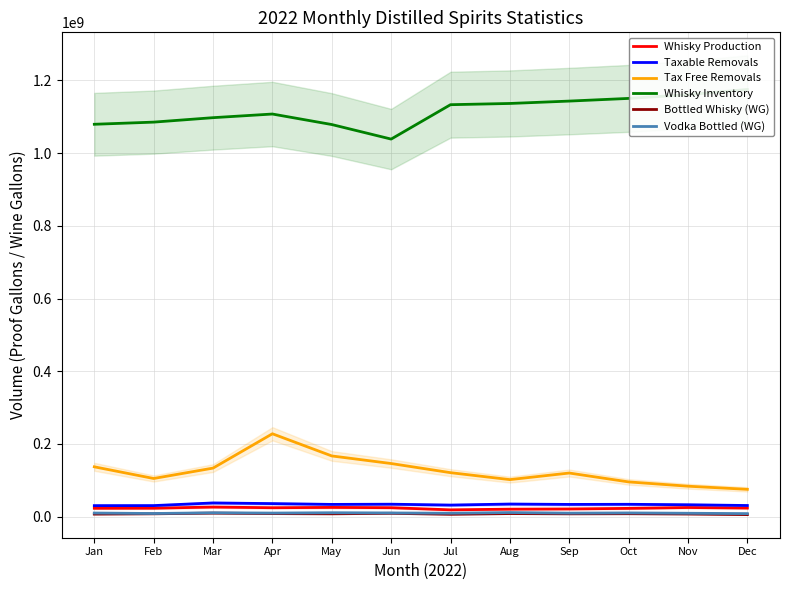

True or false: Vodka Bottled (WG) and Whisky Inventory intersect in this chart.

False